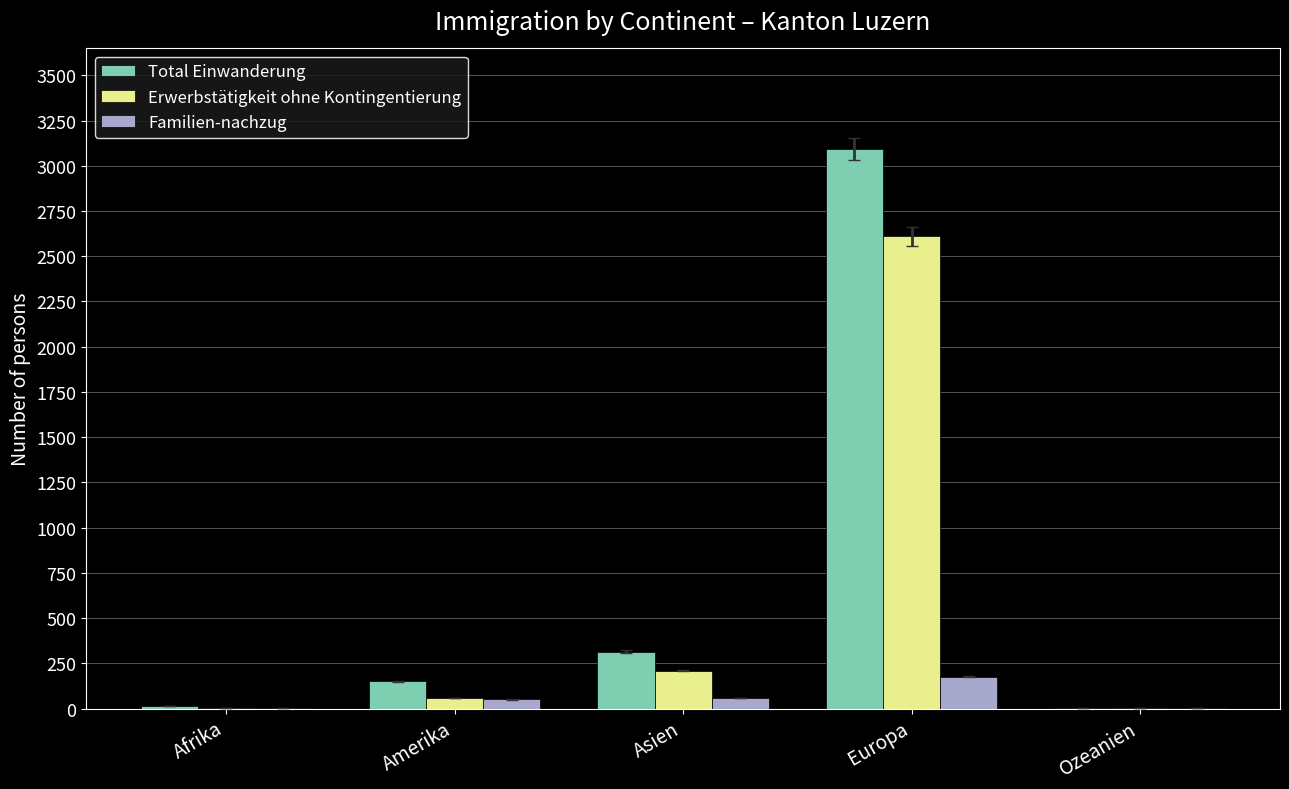

What is the maximum value for Familien-nachzug?

177